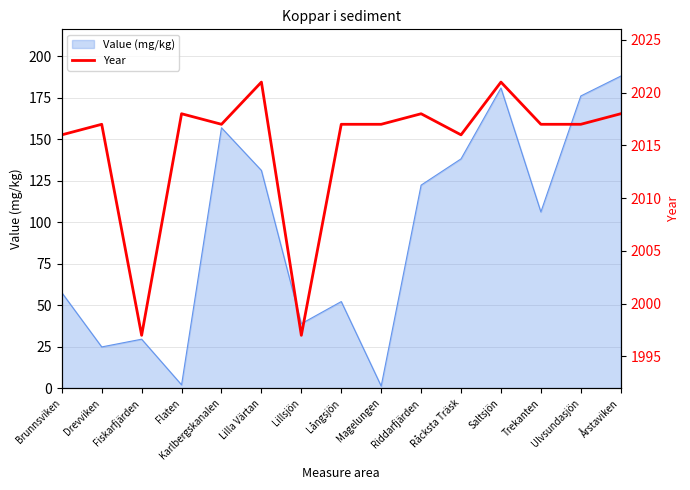

Is it true that Value (mg/kg) equals 122.3 at Riddarfjärden?

True